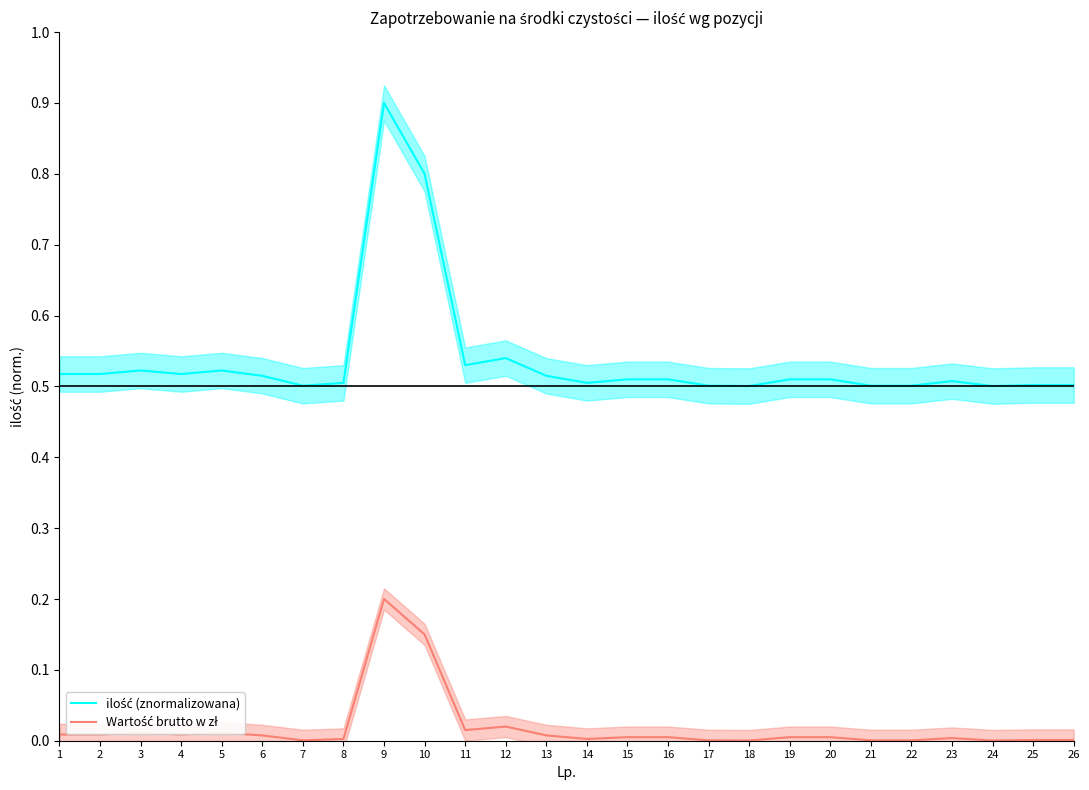

At which label does Wartość brutto w zł reach its minimum?

18